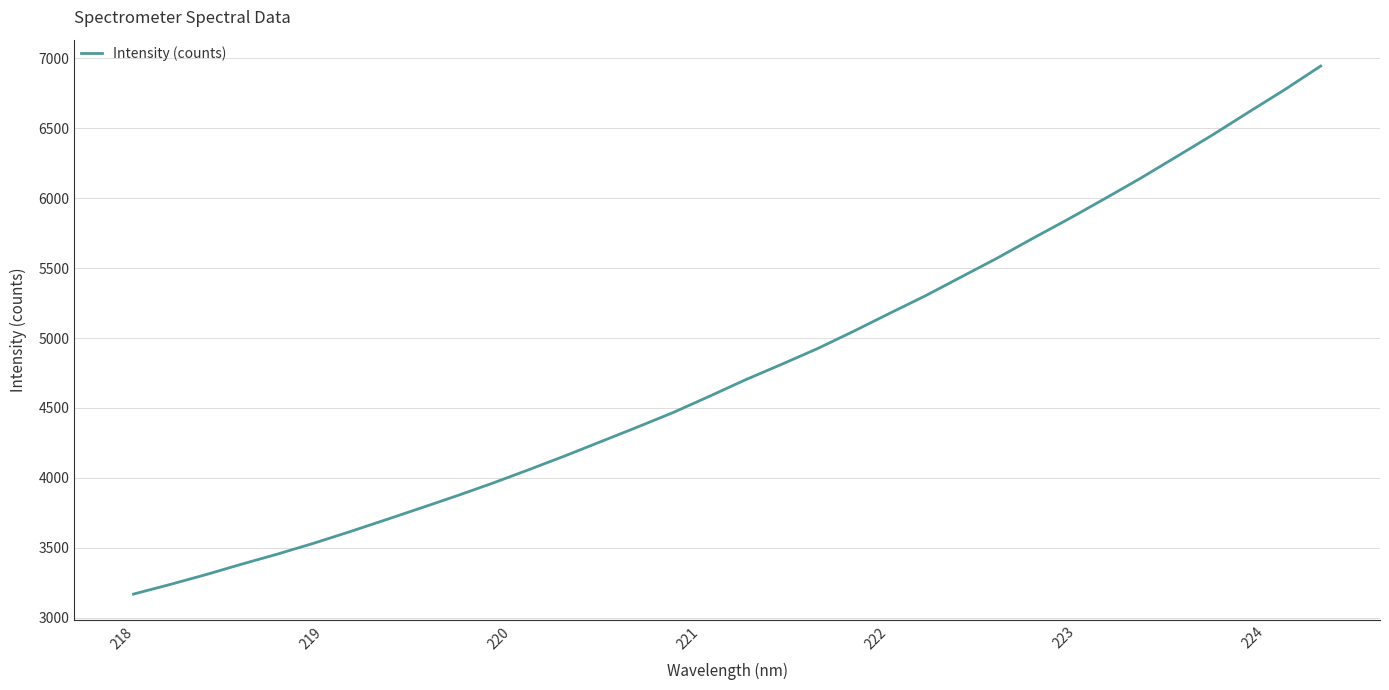

What is the minimum value shown in the chart?

3169.2